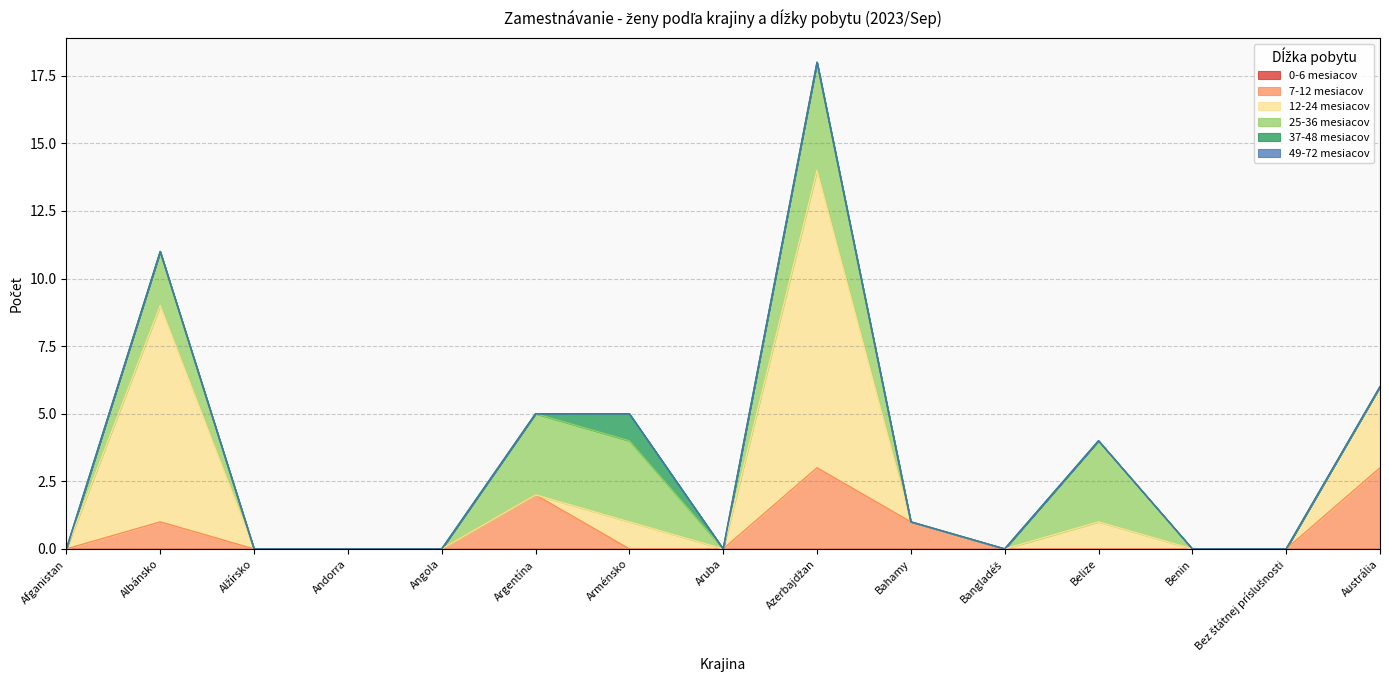

Does the chart have visible grid lines?

Yes